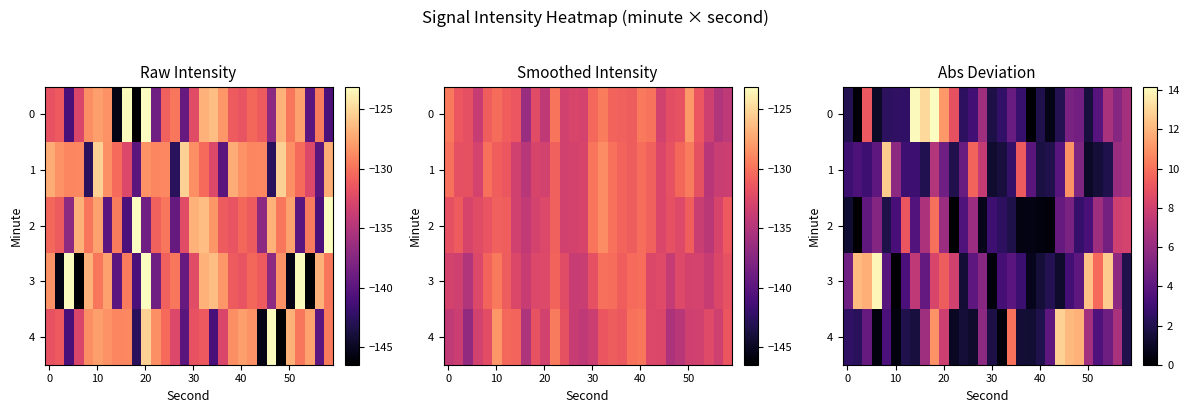

At how many categories does at least one series exceed 10?

13